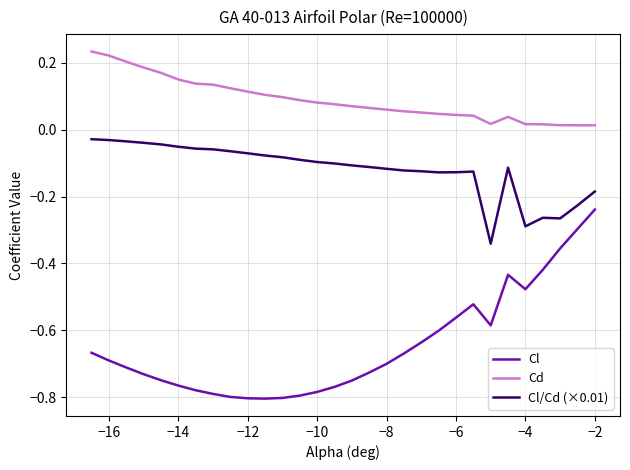

Which series has the largest range (max minus min)?

Cl